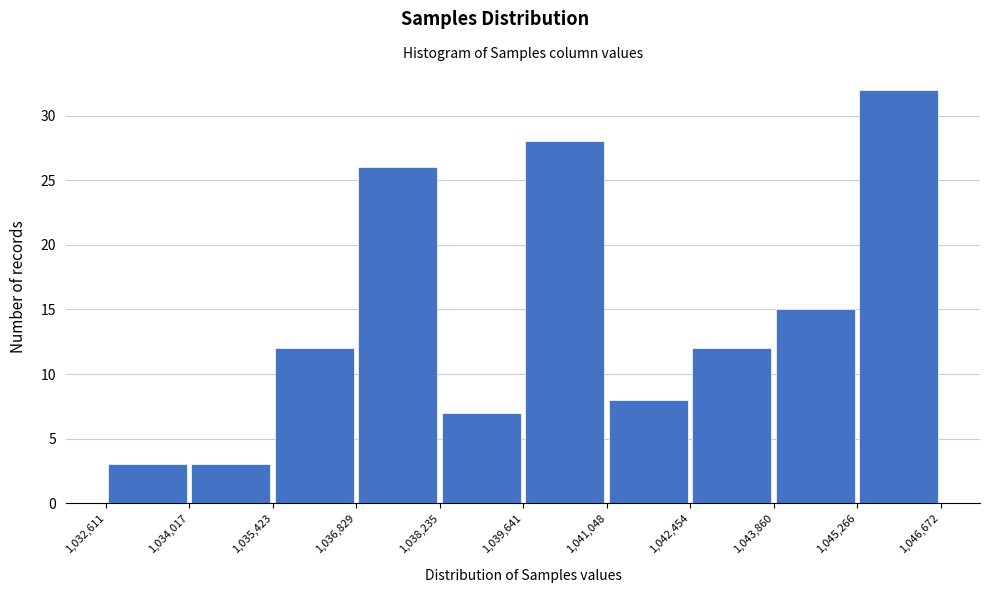

What is the height of the bar covering 1,038,235 to 1,039,641 on the x-axis? The values are not printed on the chart, so give them approximately, as read against the axis.

7